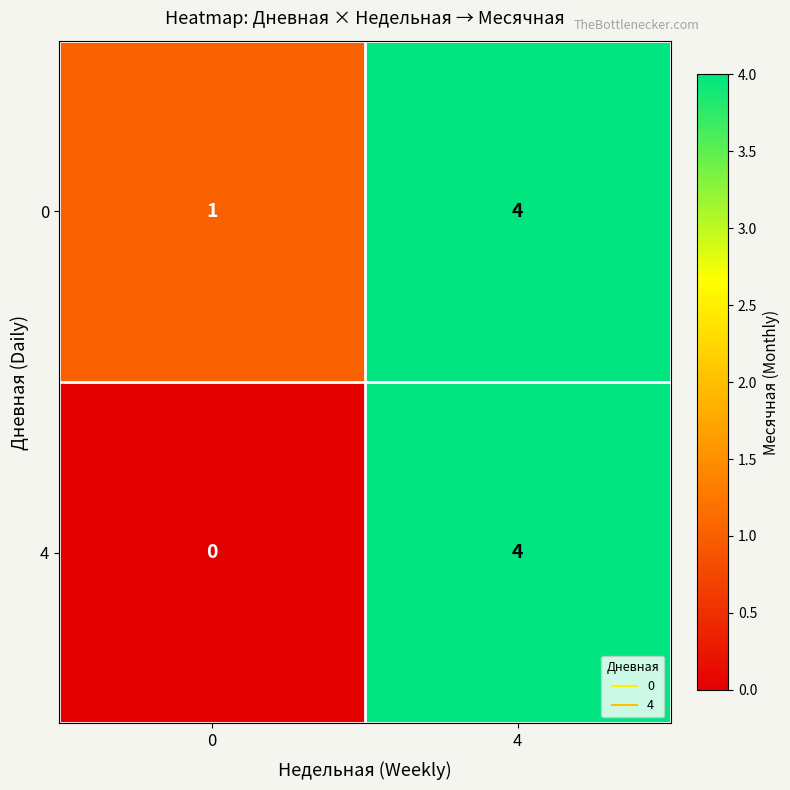

Reading left to right, transcribe all the data shown in this chart.

0: 1	4
4: 0	4